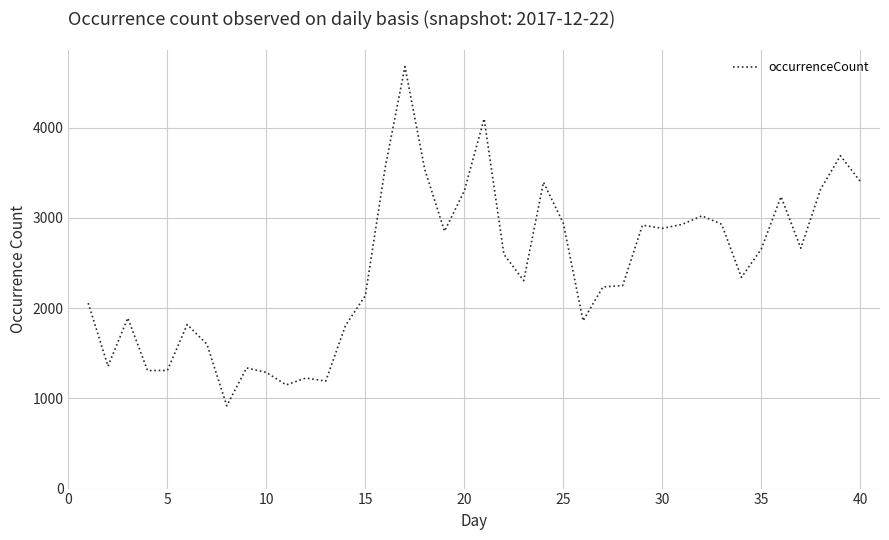

How many lines are shown in the chart?

1